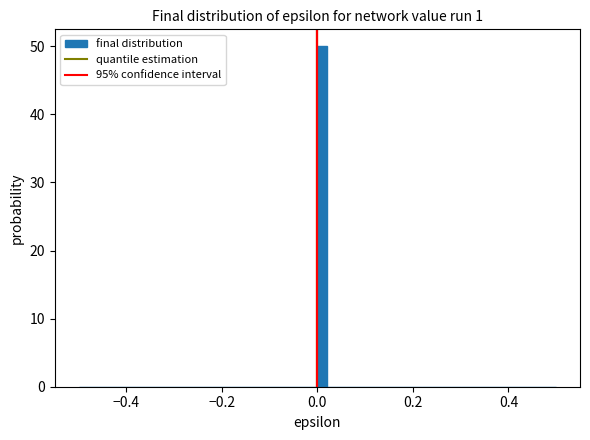

Read against the x-axis, roughly where is the centre of the tallest bar?

0.02